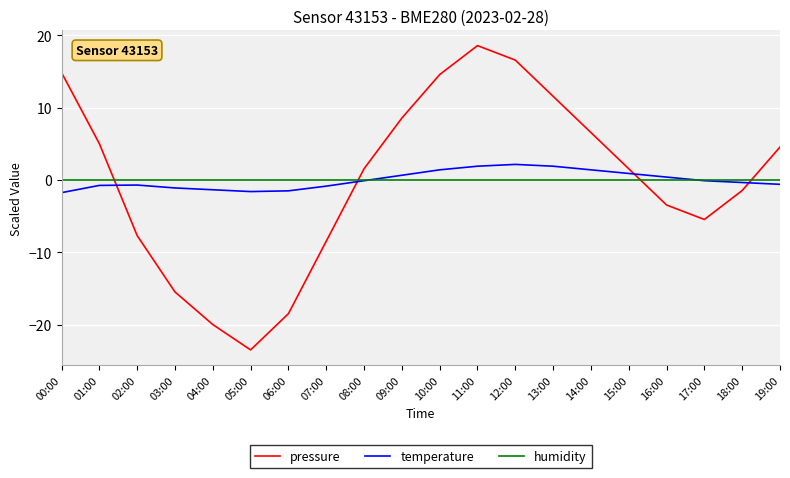

What position from the right is 06:00?

14